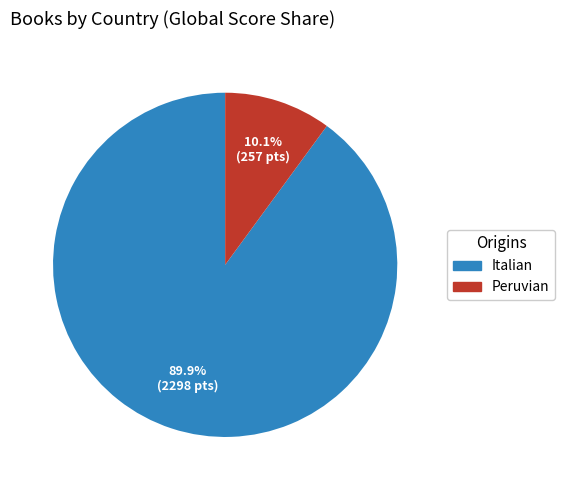

Does any single category account for the majority?

Yes